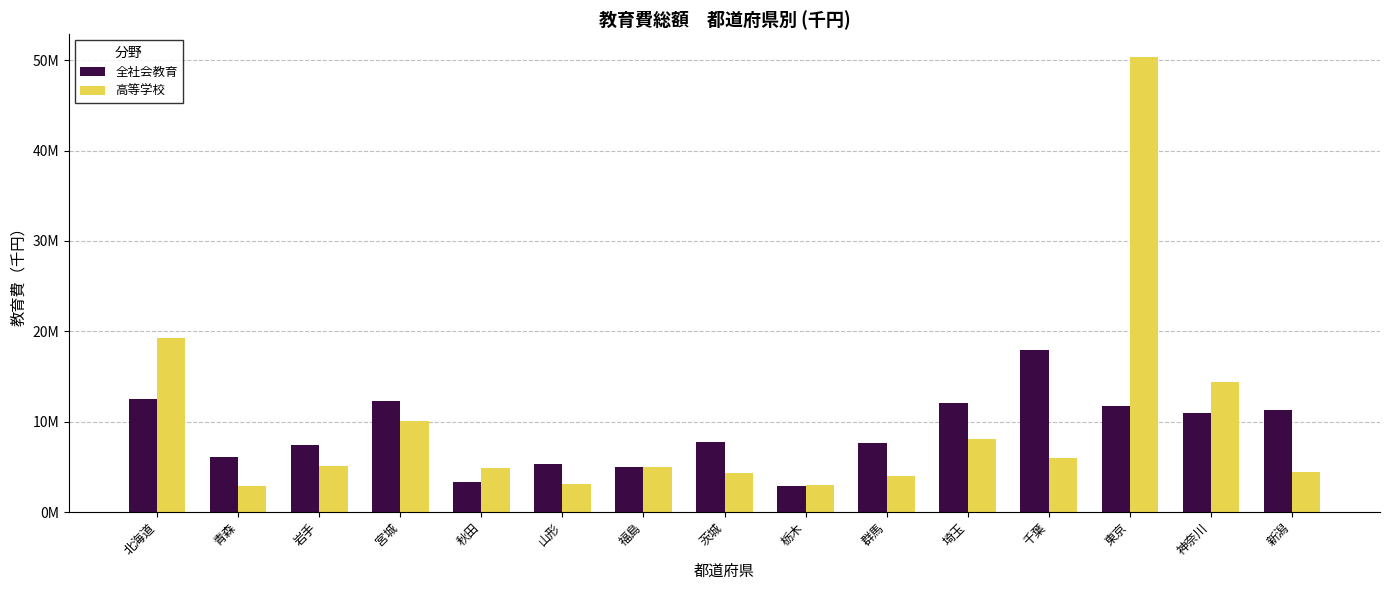

The 高等学校 series shows 3072180 at 山形. True or false?

True